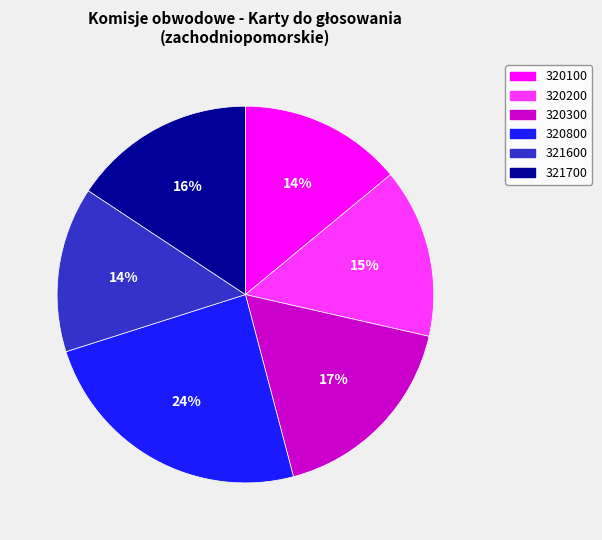

To the nearest percent, what is the difference between the largest and smallest slice percentages?

10%